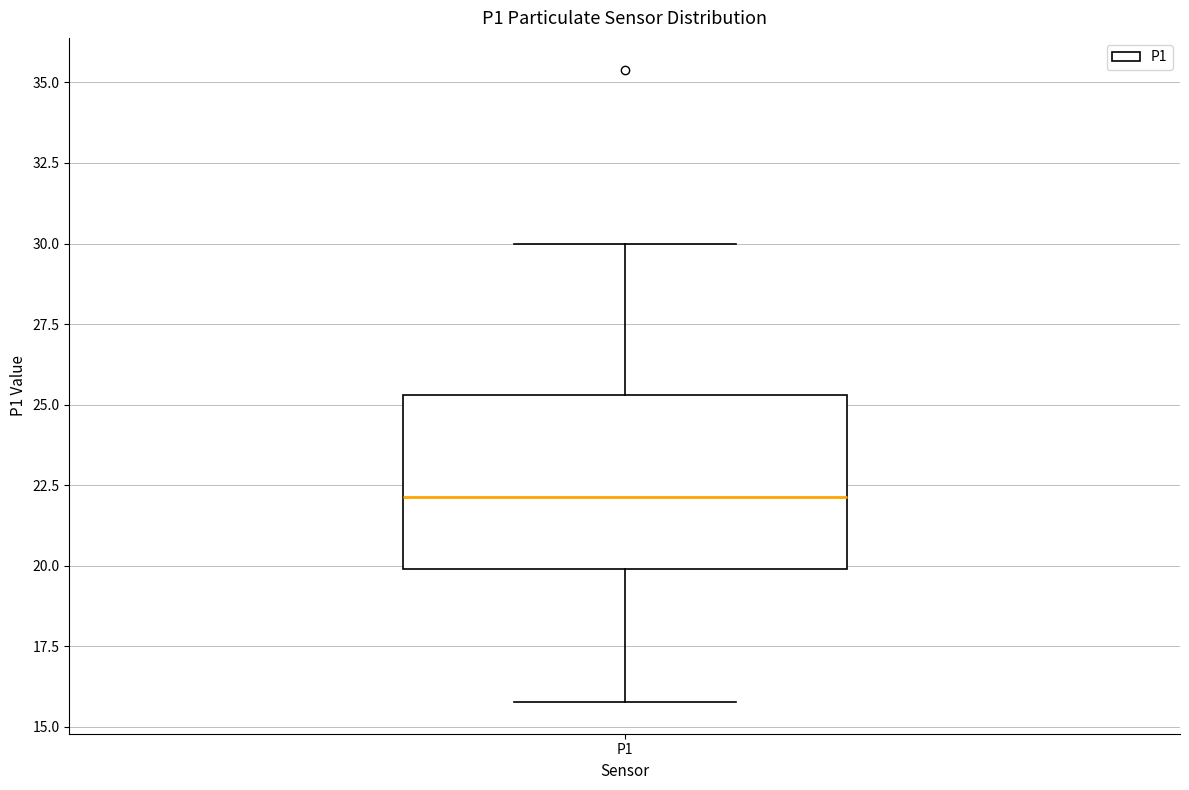

Transcribe this box plot: give where the median line is, the range the box spans, and where the two whiskers end, as read against the y-axis. The values are not printed on the chart, so give them approximately, as read against the axis.

median 22.0, box 20.0 to 25.5, whiskers 16.0 to 30.0